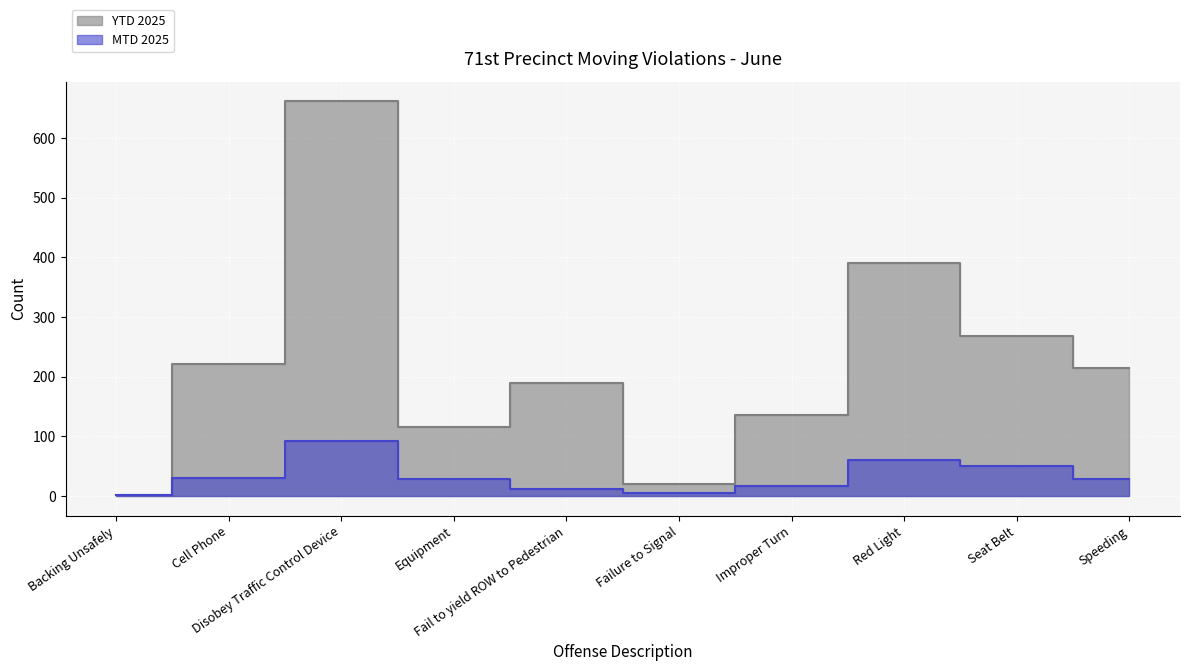

What position from the left is Backing Unsafely?

1